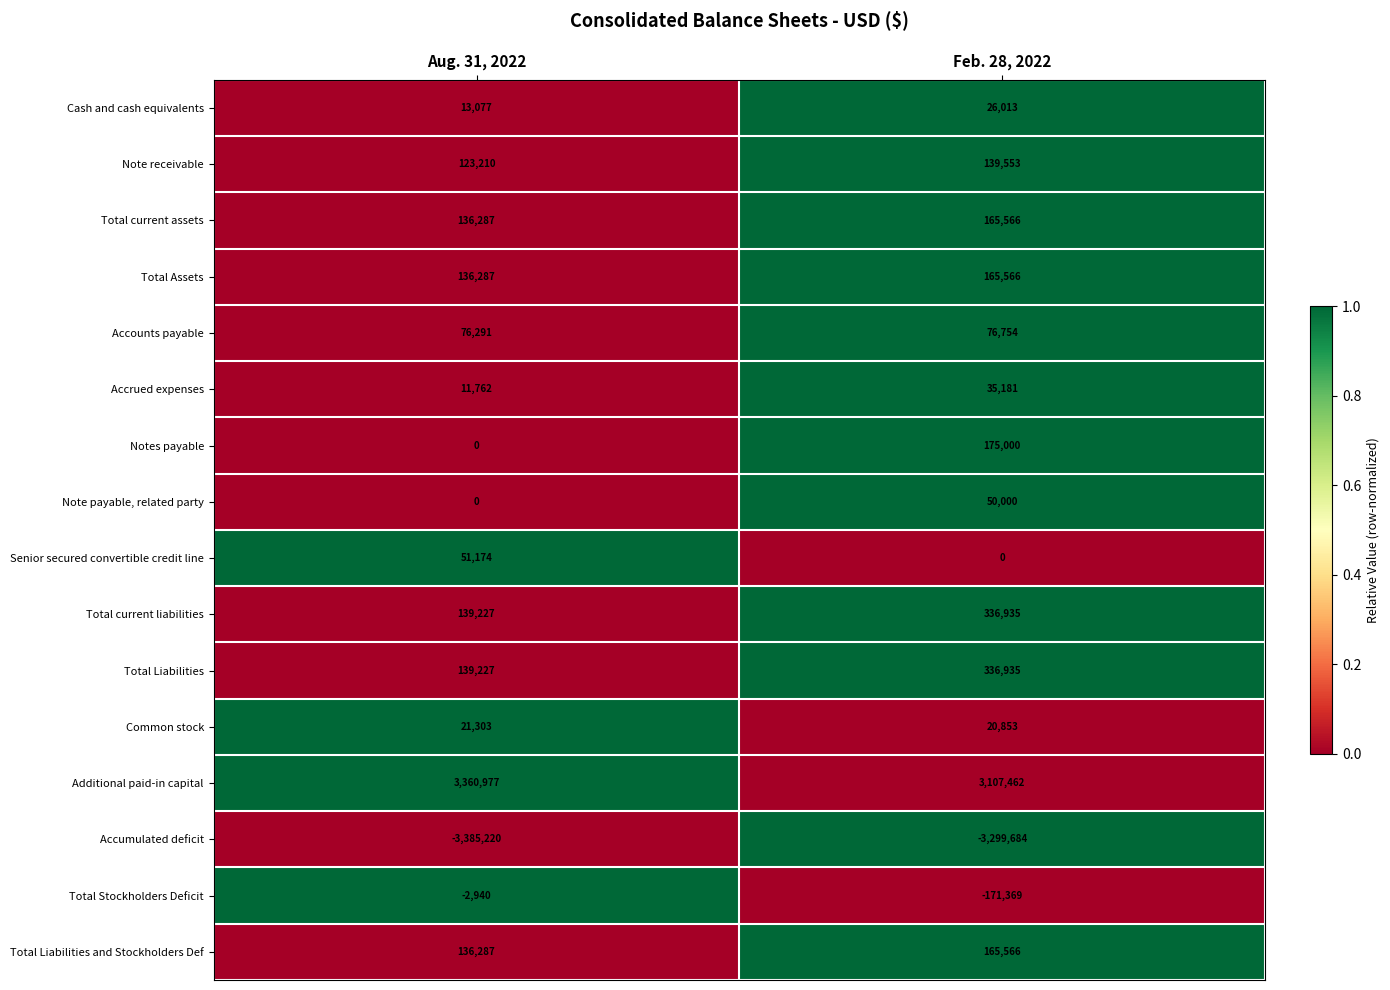

The value of Accrued expenses at Feb. 28, 2022 is 35181. True or false?

True